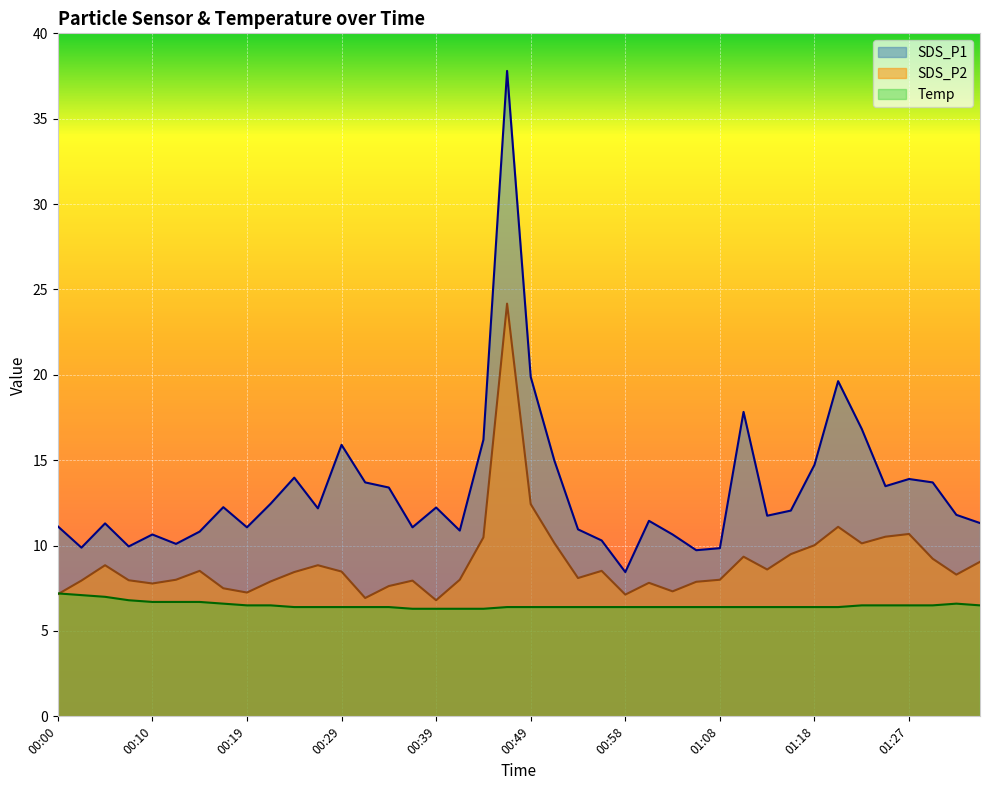

How many values in the SDS_P2 series exceed 8?

22